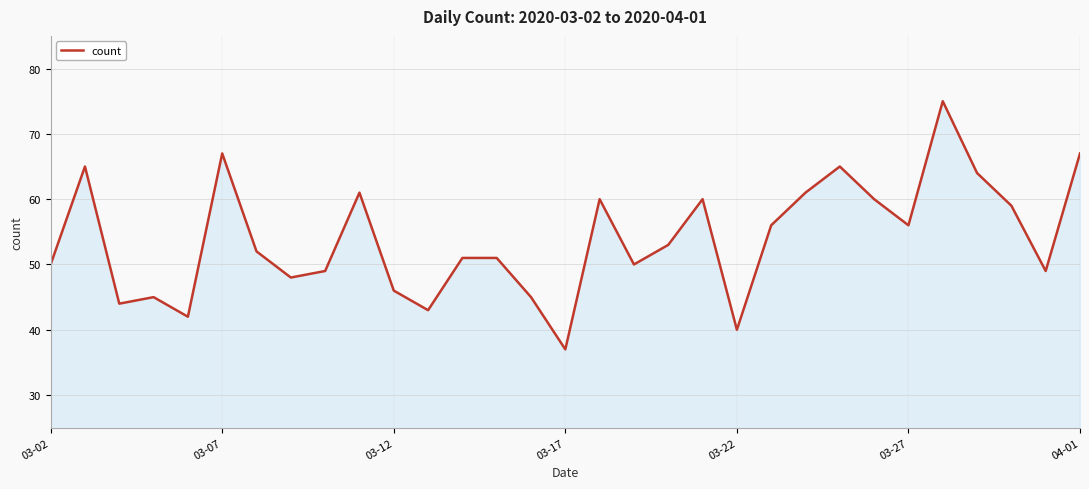

What is the minimum value shown in the chart?

37